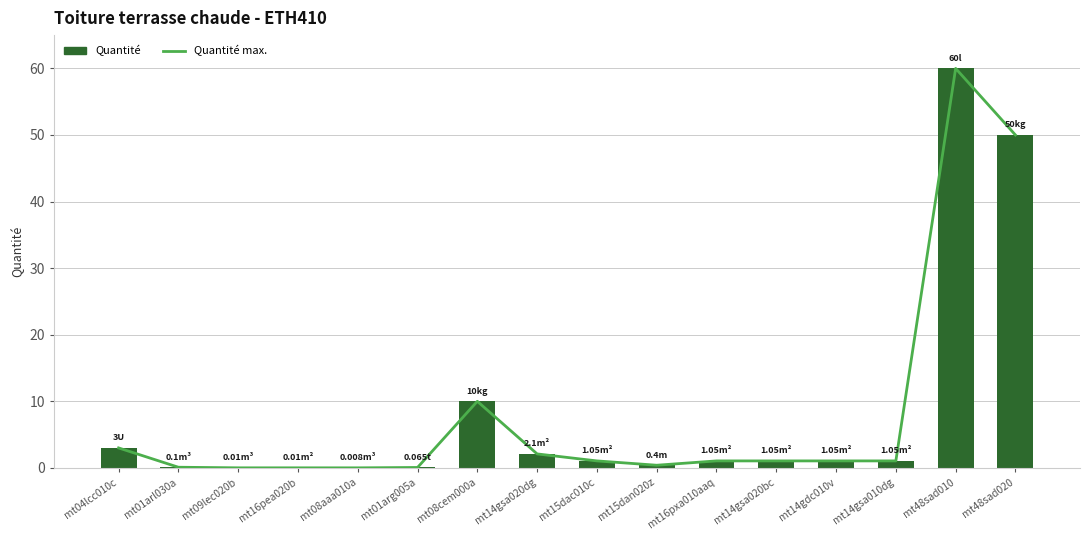

What is the total value across all series at mt14gsa020bc?

2.1